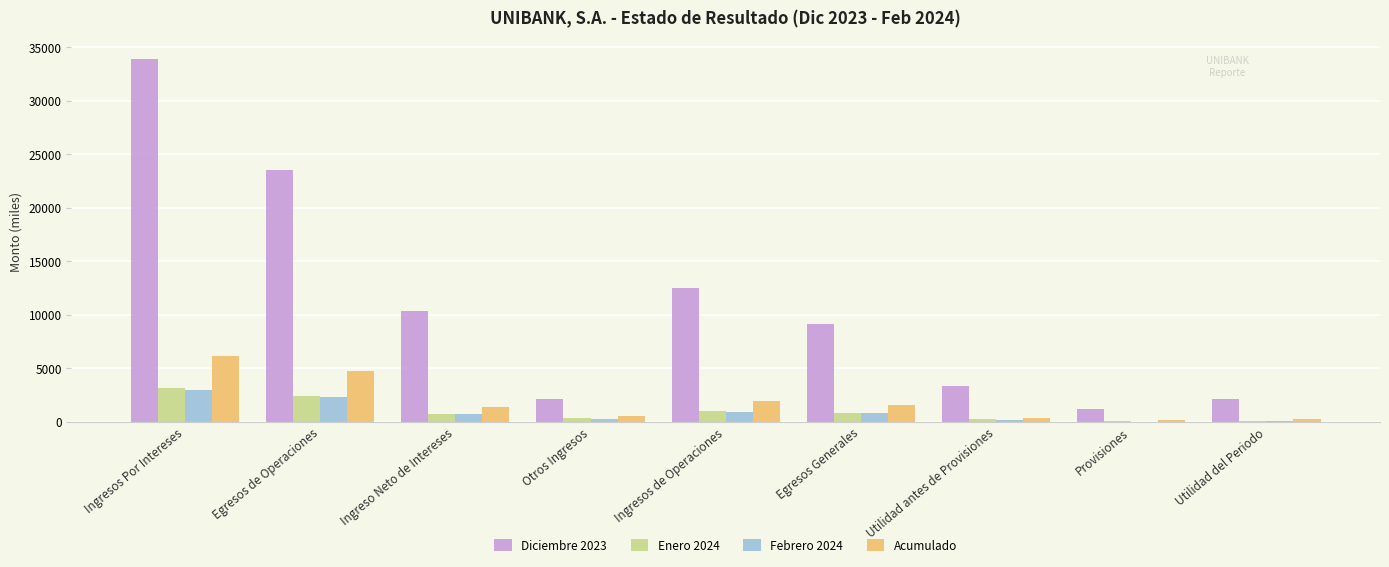

What value does the Febrero 2024 series have at Utilidad antes de Provisiones?

138.3